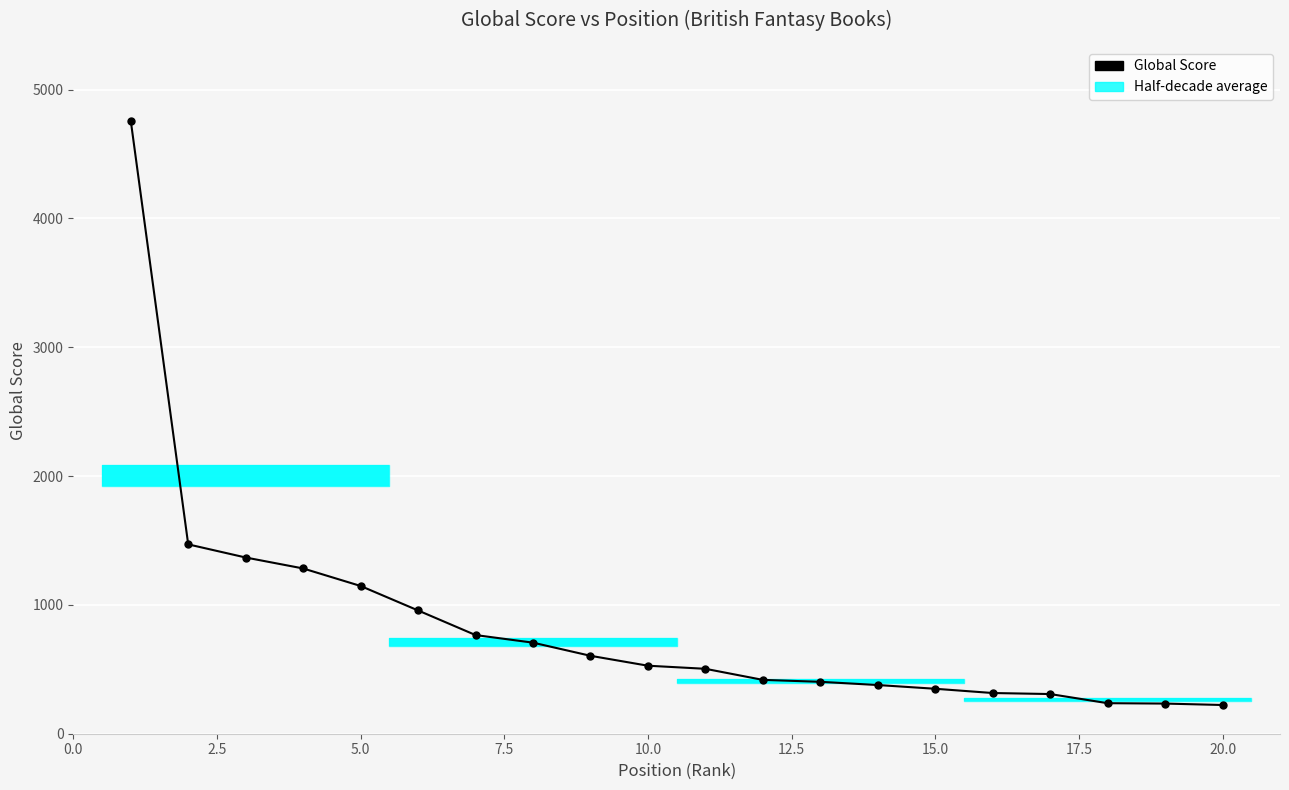

Are the bars grouped side by side (vs. stacked)?

No